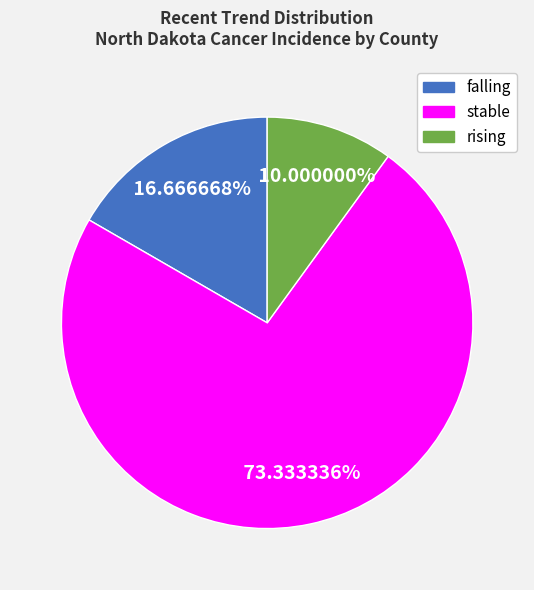

Which slice is the smallest?

rising